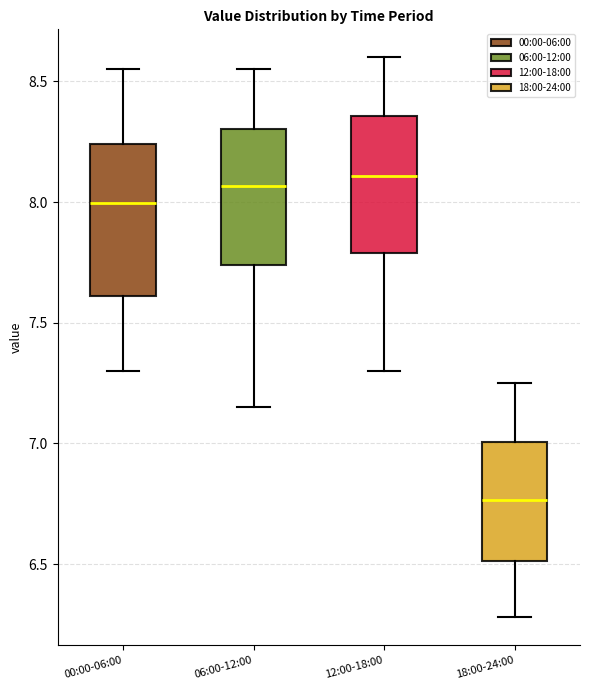

Reading left to right, transcribe this box plot: for each box, give where its median line is, the range the box spans, and where its two whiskers end, as read against the y-axis. The values are not printed on the chart, so give them approximately, as read against the axis.

00:00-06:00: median 8.00, box 7.60 to 8.25, whiskers 7.30 to 8.55
06:00-12:00: median 8.05, box 7.75 to 8.30, whiskers 7.15 to 8.55
12:00-18:00: median 8.10, box 7.80 to 8.35, whiskers 7.30 to 8.60
18:00-24:00: median 6.75, box 6.50 to 7.00, whiskers 6.30 to 7.25